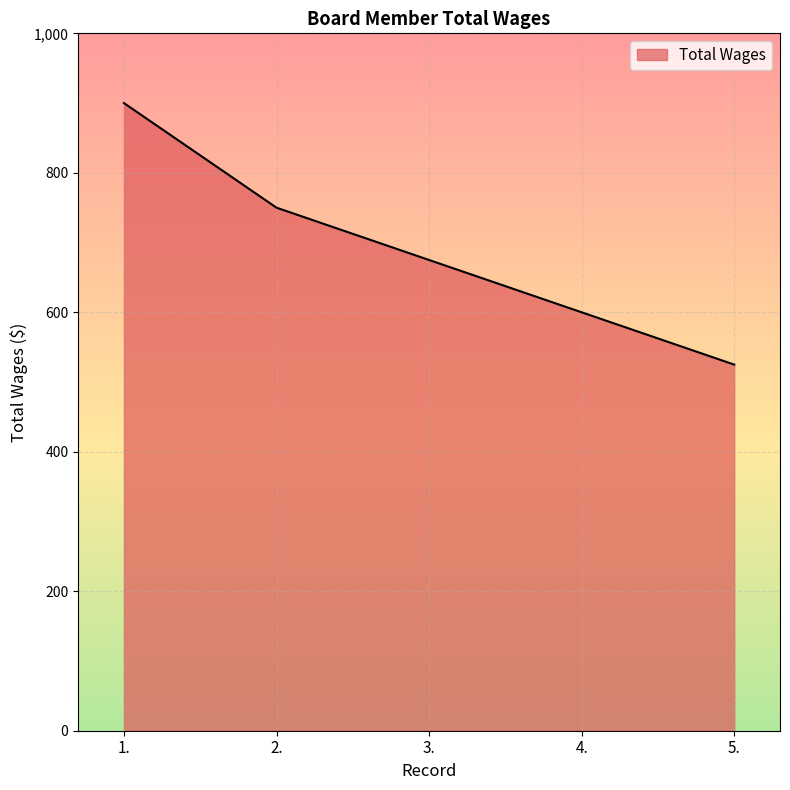

Is it true that the value at 1. is 900?

True